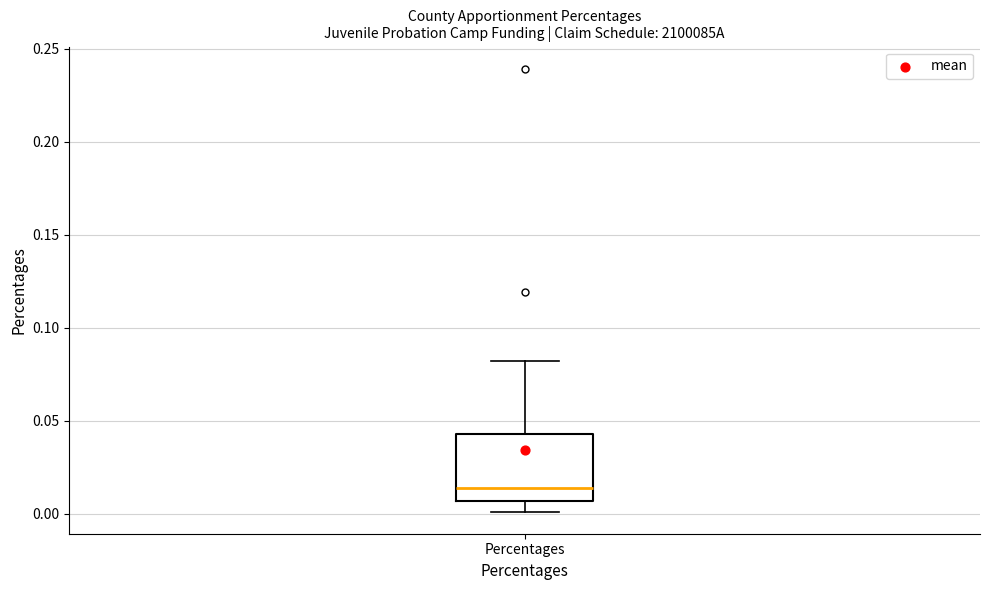

Where does the upper whisker of the box for Percentages end on the y-axis? The values are not printed on the chart, so give them approximately, as read against the axis.

0.080